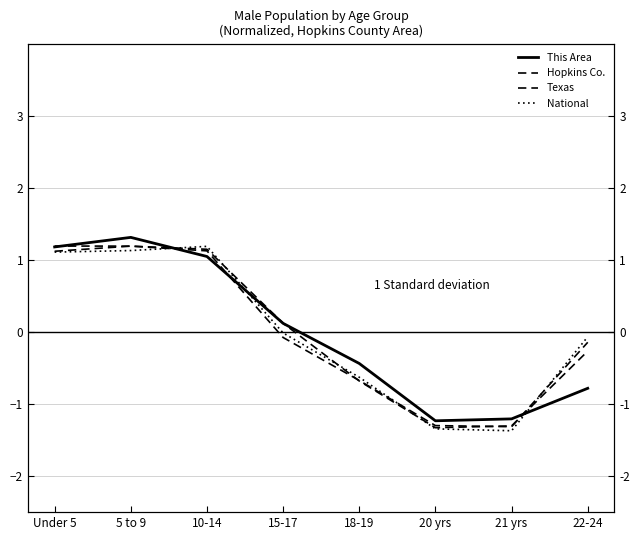

What is the label of the 4th point from the left?

15-17